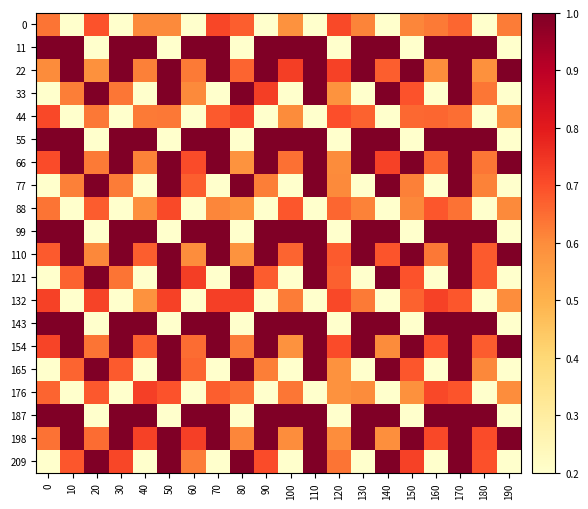

Reading left to right, transcribe all the data shown in this chart.

0: 0=0.6	10=0.2	20=0.7	30=0.2	40=0.6	50=0.6	60=0.2	70=0.7	80=0.7	90=0.2	100=0.6	110=0.2	120=0.7	130=0.6	140=0.2	150=0.6	160=0.6	170=0.7	180=0.2	190=0.6
11: 0=1.0	10=1.0	20=0.2	30=1.0	40=1.0	50=0.2	60=1.0	70=1.0	80=0.2	90=1.0	100=1.0	110=1.0	120=0.2	130=1.0	140=1.0	150=0.2	160=1.0	170=1.0	180=1.0	190=0.2
22: 0=0.6	10=1.0	20=0.6	30=1.0	40=0.6	50=1.0	60=0.6	70=1.0	80=0.7	90=1.0	100=0.7	110=1.0	120=0.7	130=1.0	140=0.7	150=1.0	160=0.6	170=1.0	180=0.6	190=1.0
33: 0=0.2	10=0.6	20=1.0	30=0.6	40=0.2	50=1.0	60=0.6	70=0.2	80=1.0	90=0.7	100=0.2	110=1.0	120=0.6	130=0.2	140=1.0	150=0.7	160=0.2	170=1.0	180=0.6	190=0.2
44: 0=0.7	10=0.2	20=0.6	30=0.2	40=0.6	50=0.6	60=0.2	70=0.7	80=0.7	90=0.2	100=0.6	110=0.2	120=0.7	130=0.7	140=0.2	150=0.7	160=0.7	170=0.6	180=0.2	190=0.6
55: 0=1.0	10=1.0	20=0.2	30=1.0	40=1.0	50=0.2	60=1.0	70=1.0	80=0.2	90=1.0	100=1.0	110=1.0	120=0.2	130=1.0	140=1.0	150=0.2	160=1.0	170=1.0	180=1.0	190=0.2
66: 0=0.7	10=1.0	20=0.6	30=1.0	40=0.6	50=1.0	60=0.7	70=1.0	80=0.6	90=1.0	100=0.6	110=1.0	120=0.6	130=1.0	140=0.7	150=1.0	160=0.7	170=1.0	180=0.6	190=1.0
77: 0=0.2	10=0.6	20=1.0	30=0.6	40=0.2	50=1.0	60=0.7	70=0.2	80=1.0	90=0.6	100=0.2	110=1.0	120=0.6	130=0.2	140=1.0	150=0.6	160=0.2	170=1.0	180=0.6	190=0.2
88: 0=0.6	10=0.2	20=0.7	30=0.2	40=0.6	50=0.7	60=0.2	70=0.6	80=0.6	90=0.2	100=0.7	110=0.2	120=0.7	130=0.6	140=0.2	150=0.6	160=0.7	170=0.6	180=0.2	190=0.6
99: 0=1.0	10=1.0	20=0.2	30=1.0	40=1.0	50=0.2	60=1.0	70=1.0	80=0.2	90=1.0	100=1.0	110=1.0	120=0.2	130=1.0	140=1.0	150=0.2	160=1.0	170=1.0	180=1.0	190=0.2
110: 0=0.7	10=1.0	20=0.6	30=1.0	40=0.7	50=1.0	60=0.6	70=1.0	80=0.6	90=1.0	100=0.7	110=1.0	120=0.7	130=1.0	140=0.7	150=1.0	160=0.6	170=1.0	180=0.7	190=1.0
121: 0=0.2	10=0.7	20=1.0	30=0.6	40=0.2	50=1.0	60=0.7	70=0.2	80=1.0	90=0.7	100=0.2	110=1.0	120=0.7	130=0.2	140=1.0	150=0.7	160=0.2	170=1.0	180=0.7	190=0.2
132: 0=0.7	10=0.2	20=0.7	30=0.2	40=0.6	50=0.7	60=0.2	70=0.7	80=0.7	90=0.2	100=0.6	110=0.2	120=0.7	130=0.6	140=0.2	150=0.7	160=0.7	170=0.7	180=0.2	190=0.6
143: 0=1.0	10=1.0	20=0.2	30=1.0	40=1.0	50=0.2	60=1.0	70=1.0	80=0.2	90=1.0	100=1.0	110=1.0	120=0.2	130=1.0	140=1.0	150=0.2	160=1.0	170=1.0	180=1.0	190=0.2
154: 0=0.7	10=1.0	20=0.6	30=1.0	40=0.7	50=1.0	60=0.7	70=1.0	80=0.6	90=1.0	100=0.6	110=1.0	120=0.7	130=1.0	140=0.6	150=1.0	160=0.7	170=1.0	180=0.7	190=1.0
165: 0=0.2	10=0.7	20=1.0	30=0.7	40=0.2	50=1.0	60=0.7	70=0.2	80=1.0	90=0.6	100=0.2	110=1.0	120=0.6	130=0.2	140=1.0	150=0.7	160=0.2	170=1.0	180=0.6	190=0.2
176: 0=0.7	10=0.2	20=0.7	30=0.2	40=0.7	50=0.7	60=0.2	70=0.7	80=0.6	90=0.2	100=0.6	110=0.2	120=0.6	130=0.6	140=0.2	150=0.6	160=0.7	170=0.7	180=0.2	190=0.6
187: 0=1.0	10=1.0	20=0.2	30=1.0	40=1.0	50=0.2	60=1.0	70=1.0	80=0.2	90=1.0	100=1.0	110=1.0	120=0.2	130=1.0	140=1.0	150=0.2	160=1.0	170=1.0	180=1.0	190=0.2
198: 0=0.6	10=1.0	20=0.7	30=1.0	40=0.7	50=1.0	60=0.7	70=1.0	80=0.6	90=1.0	100=0.6	110=1.0	120=0.6	130=1.0	140=0.6	150=1.0	160=0.7	170=1.0	180=0.7	190=1.0
209: 0=0.2	10=0.7	20=1.0	30=0.7	40=0.2	50=1.0	60=0.6	70=0.2	80=1.0	90=0.7	100=0.2	110=1.0	120=0.6	130=0.2	140=1.0	150=0.7	160=0.2	170=1.0	180=0.7	190=0.2